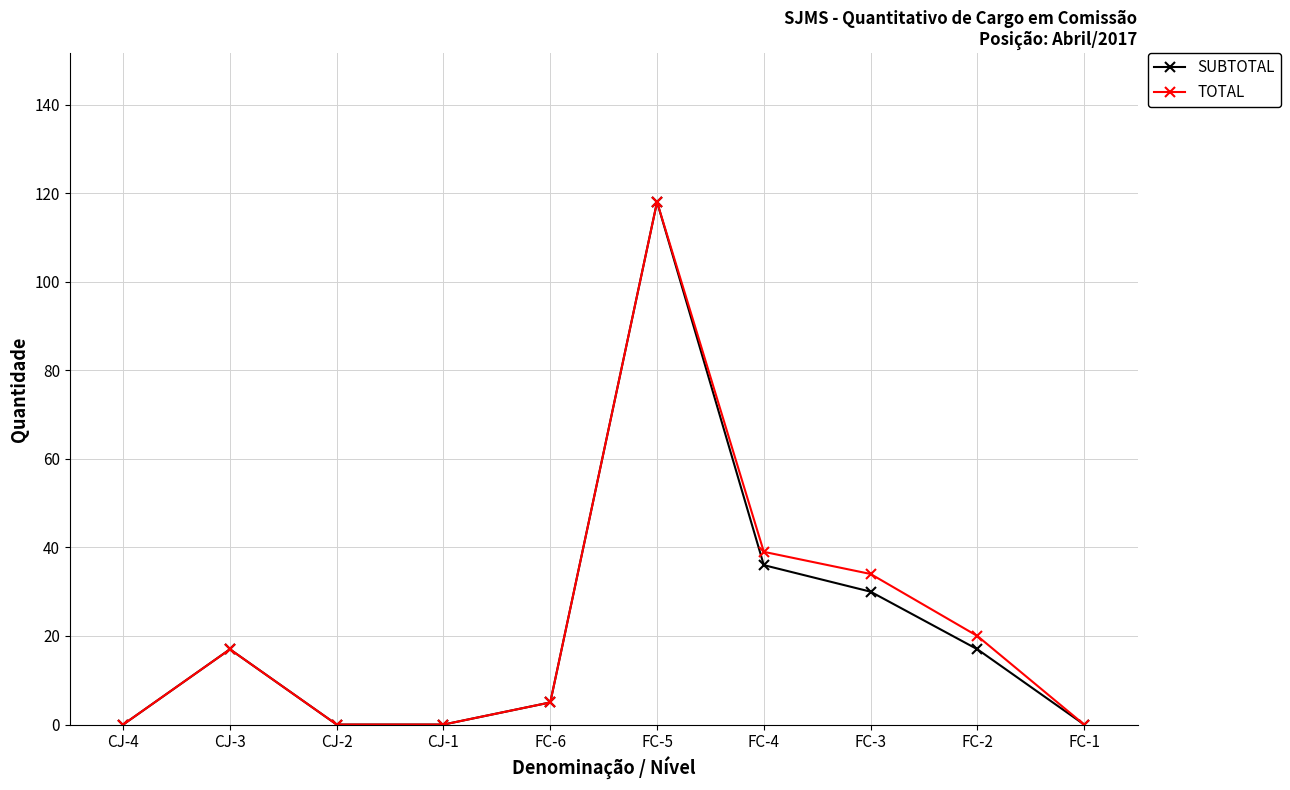

The TOTAL series shows 63 at CJ-4. True or false?

False